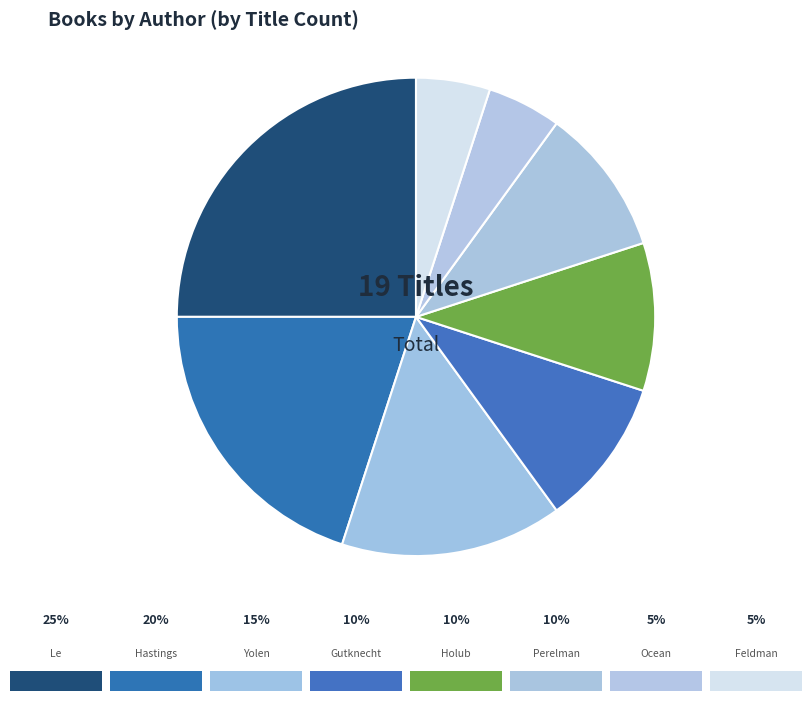

How many segments does this pie chart have?

8